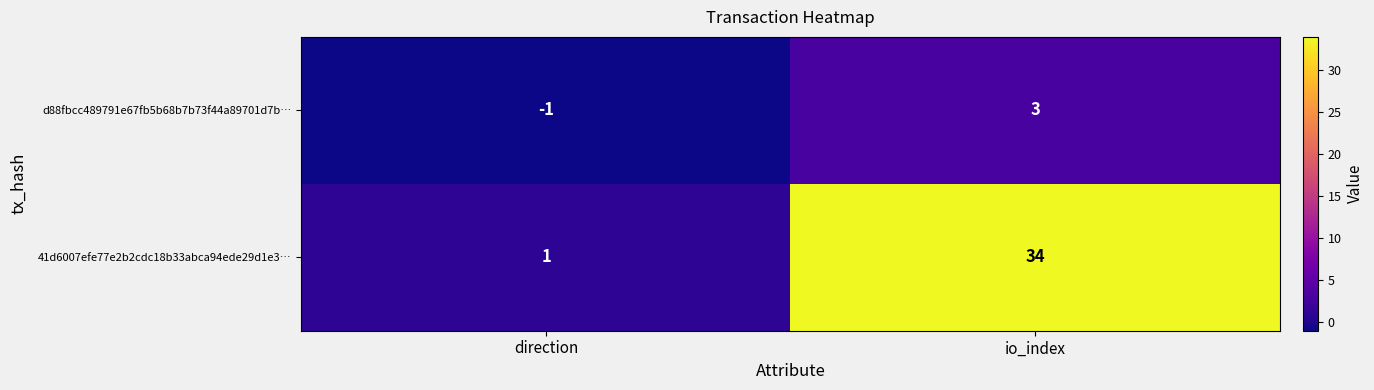

Which series has the widest spread of values?

41d6007efe77e2b2cdc18b33abca94ede29d1e3…